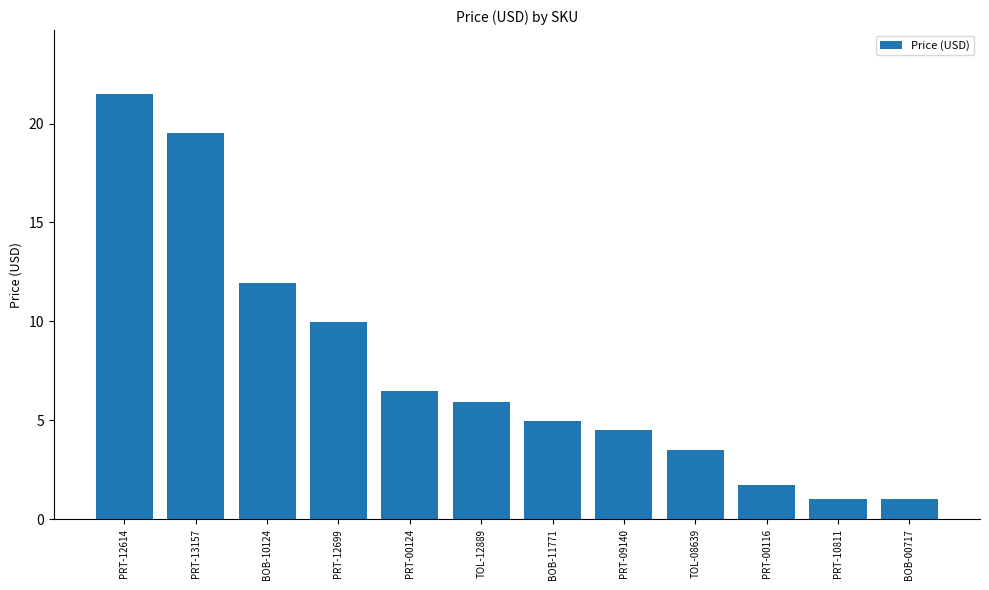

Are the bars grouped side by side (vs. stacked)?

No